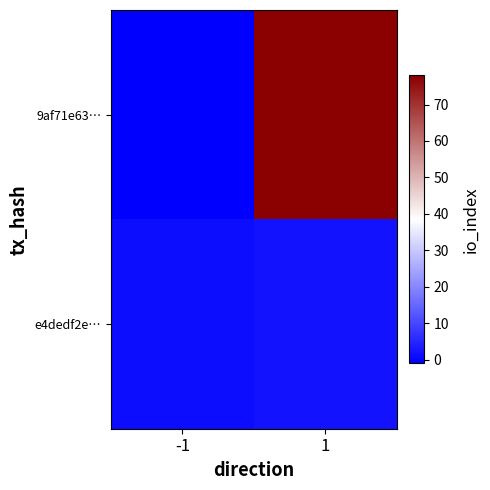

Rank the series by their average value, from lowest to highest.

e4dedf2e…, 9af71e63…